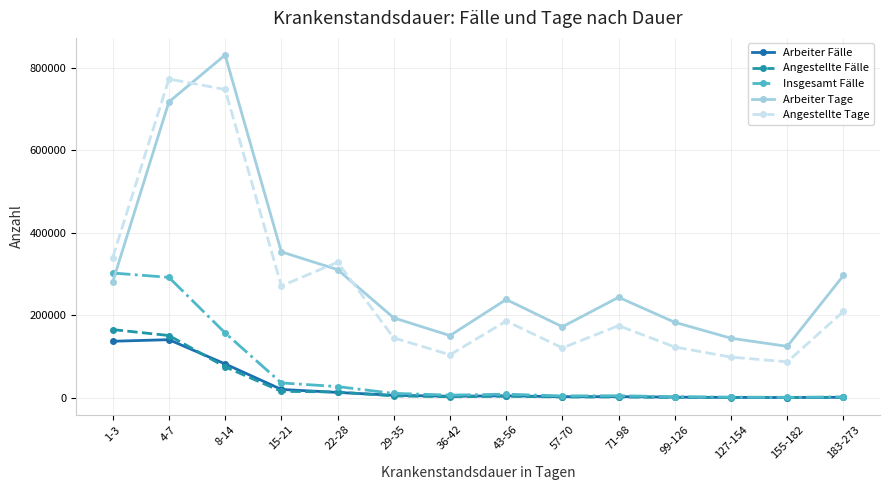

What is the label of the 1st point from the right?

183-273